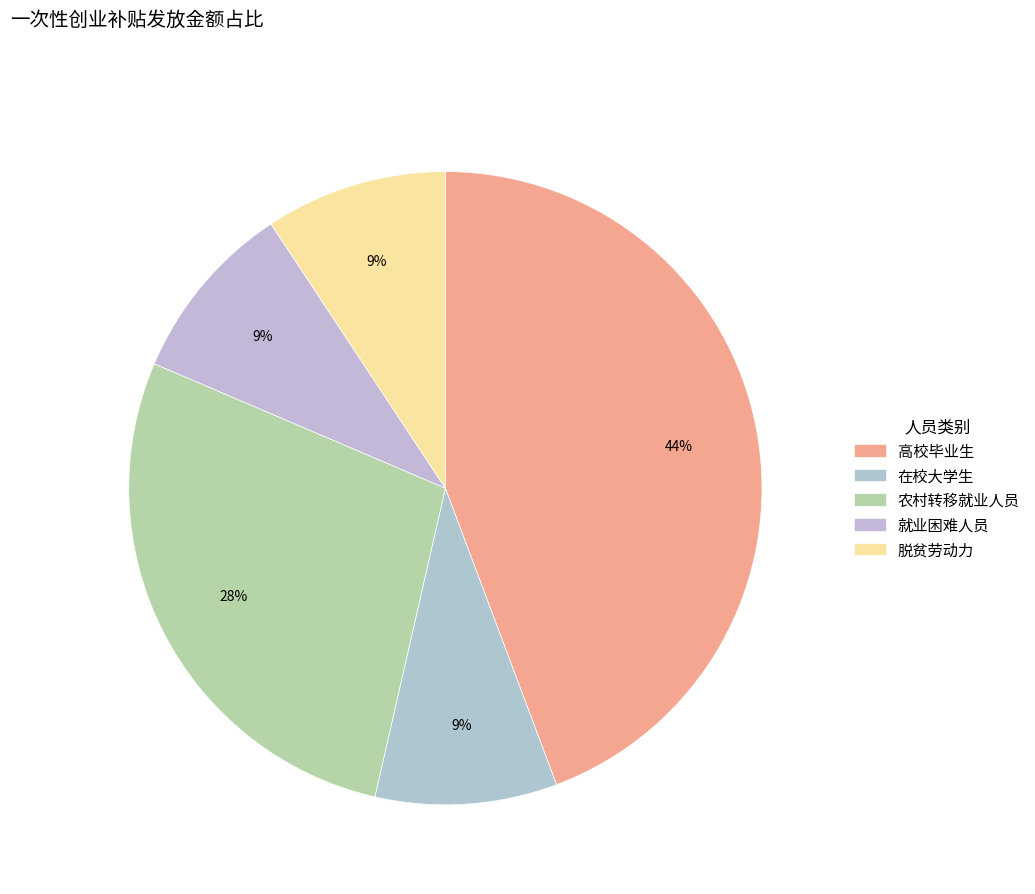

What percentage is the 脱贫劳动力 slice, to the nearest percent?

9%